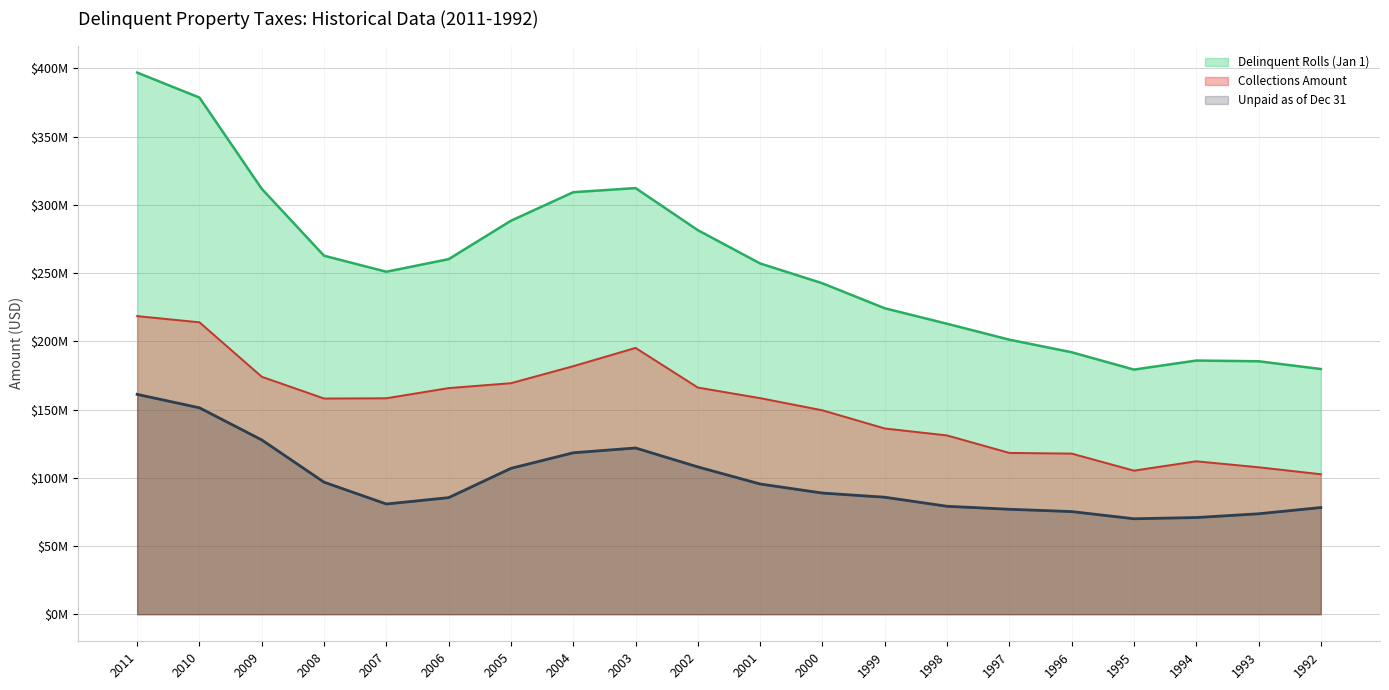

How many categories are shown in the chart?

20